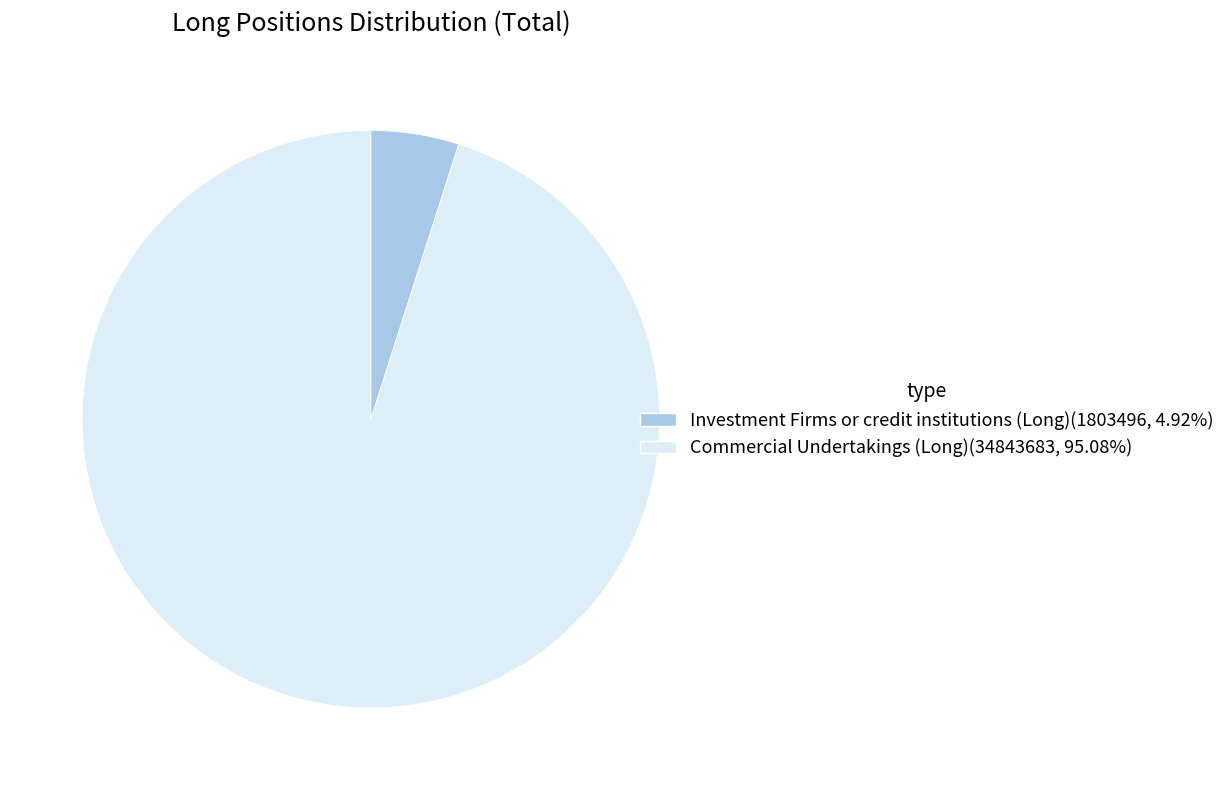

Which category accounts for the majority?

Commercial Undertakings (Long)